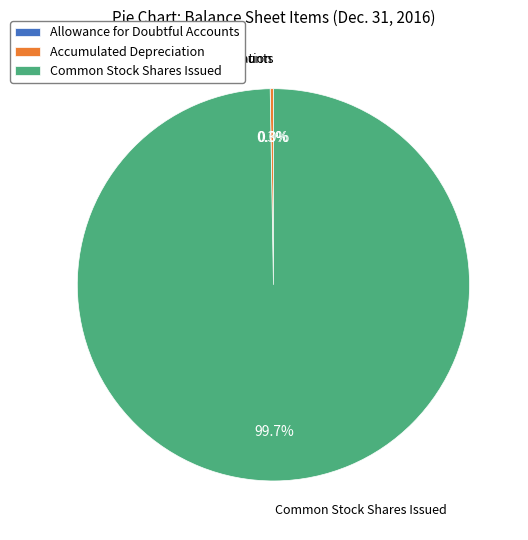

Does any single category account for the majority?

Yes